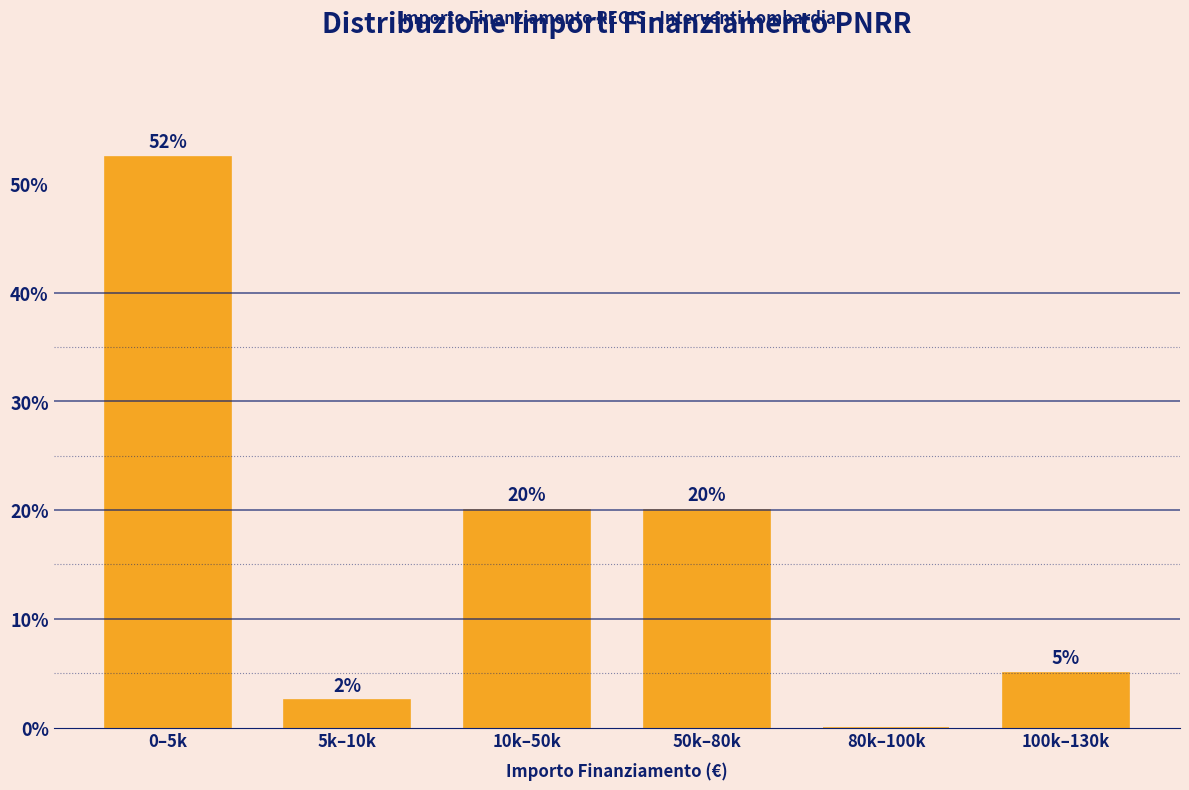

Read the value at 100k–130k.

5.0